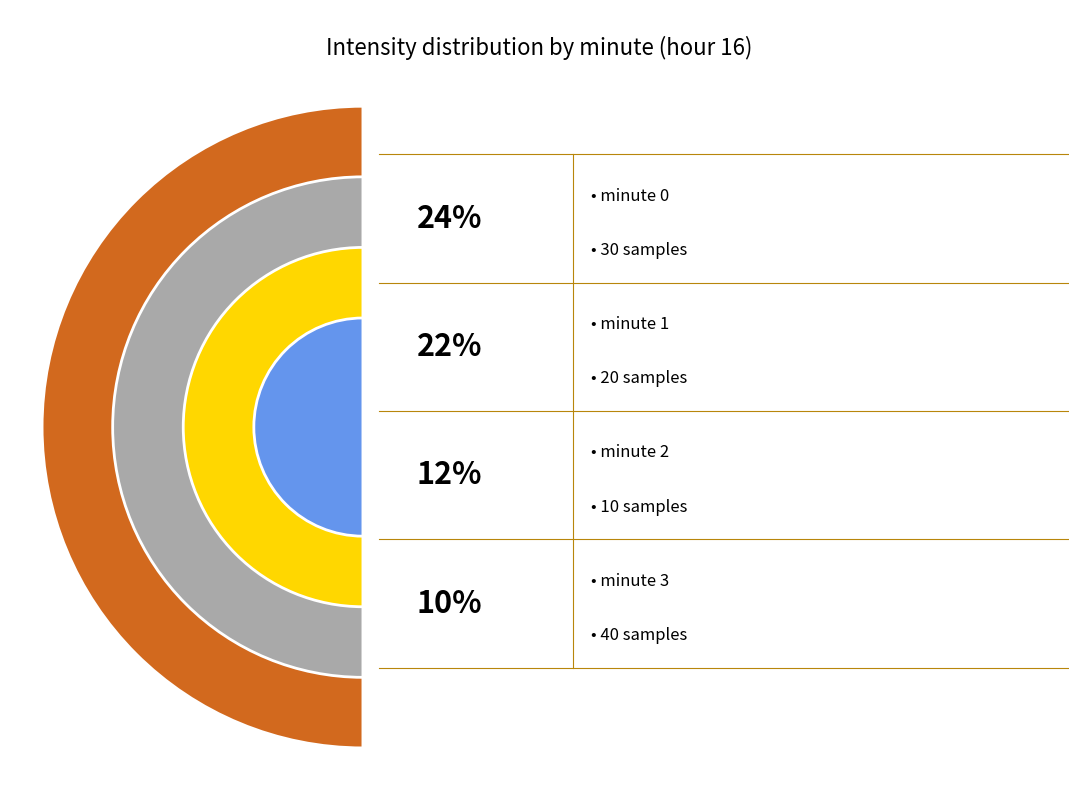

How many segments does this pie chart have?

4